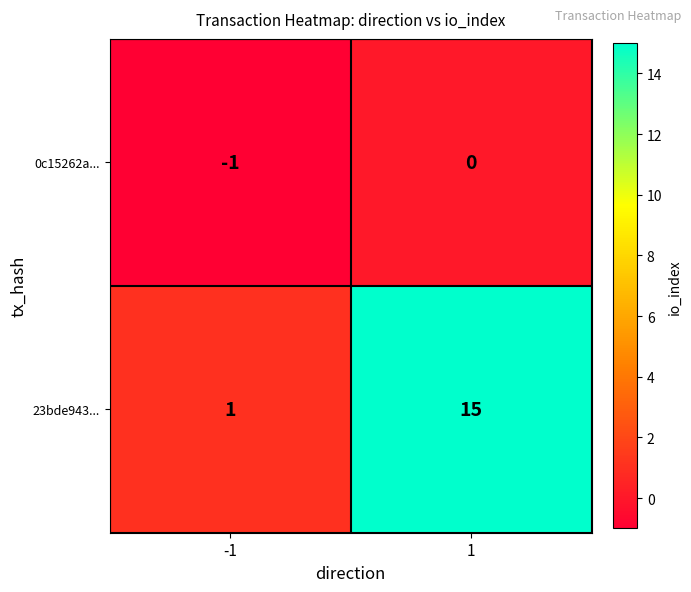

What is the average value of the 23bde943... series?

8